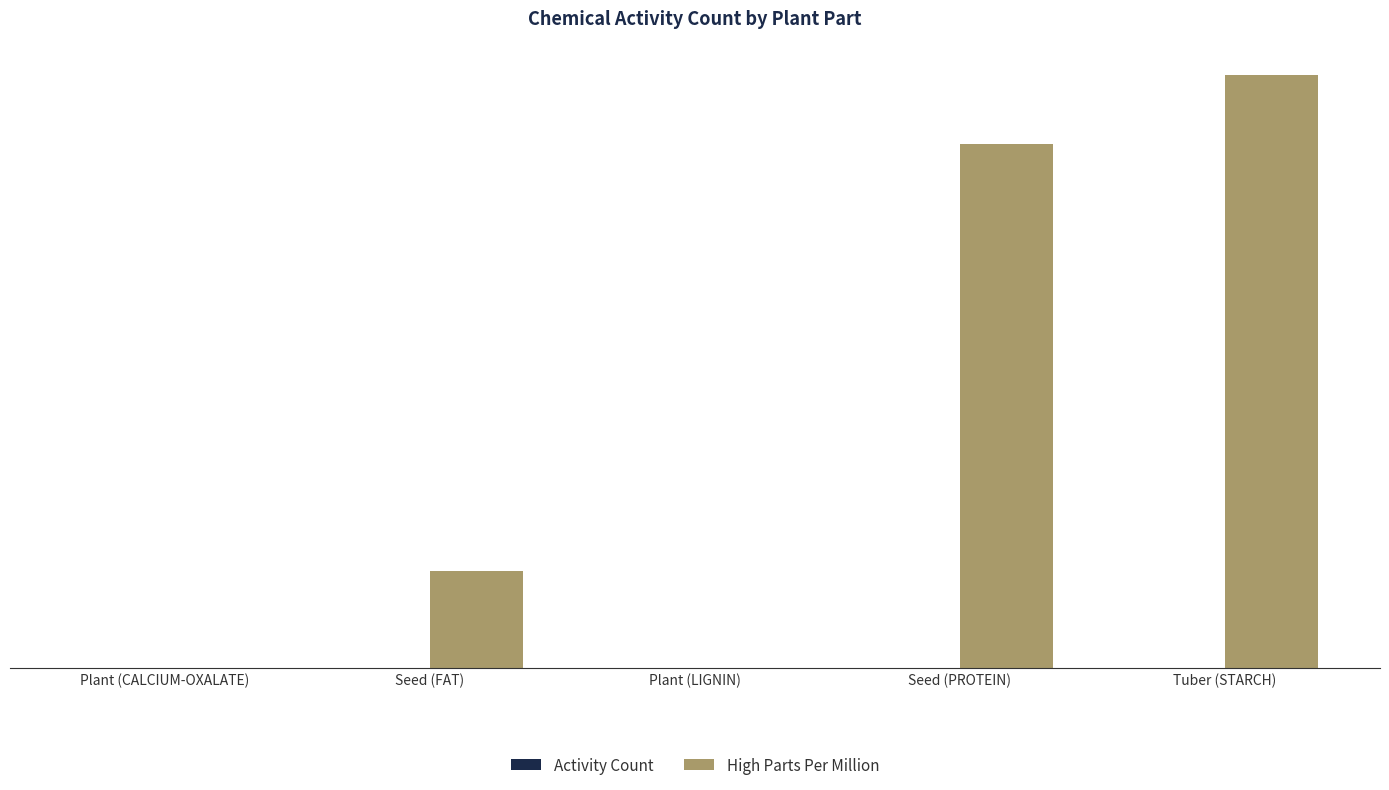

At which label is High Parts Per Million closest to 85000?

Seed (FAT)